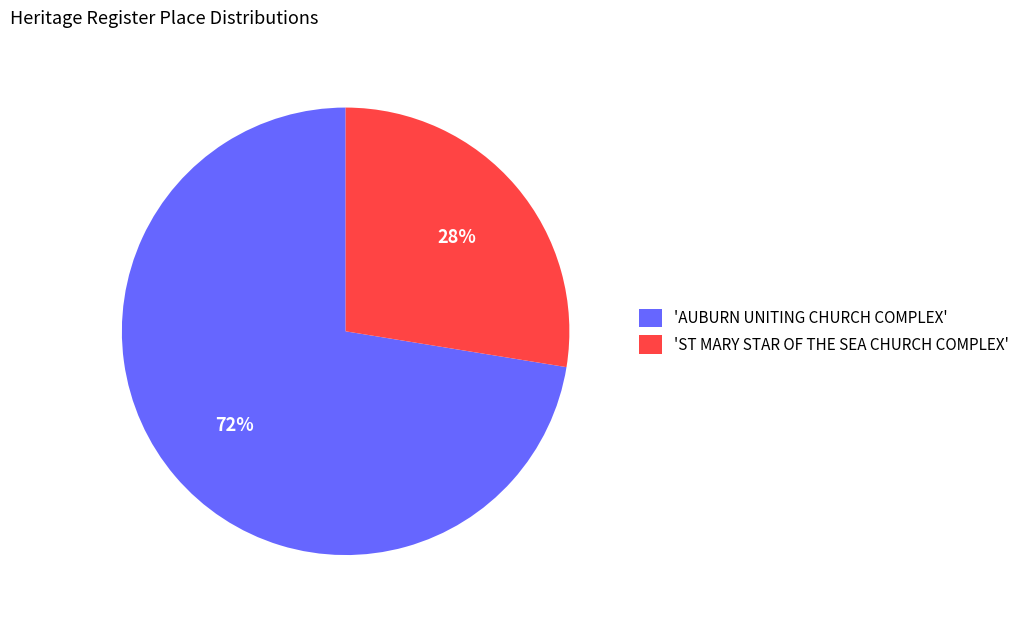

Is there a majority slice in this chart?

Yes